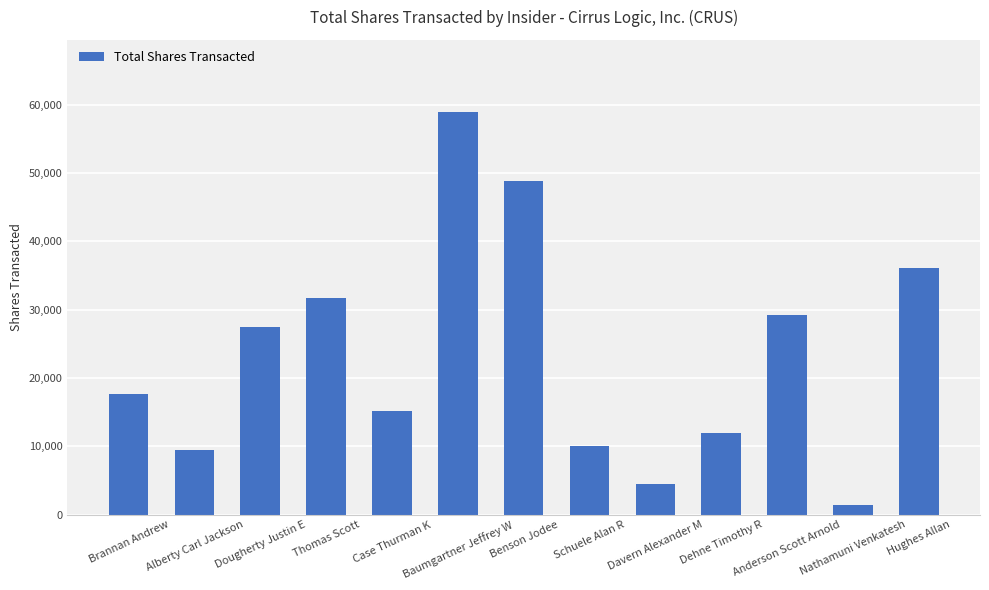

Is it true that the value at Hughes Allan is 50228?

False